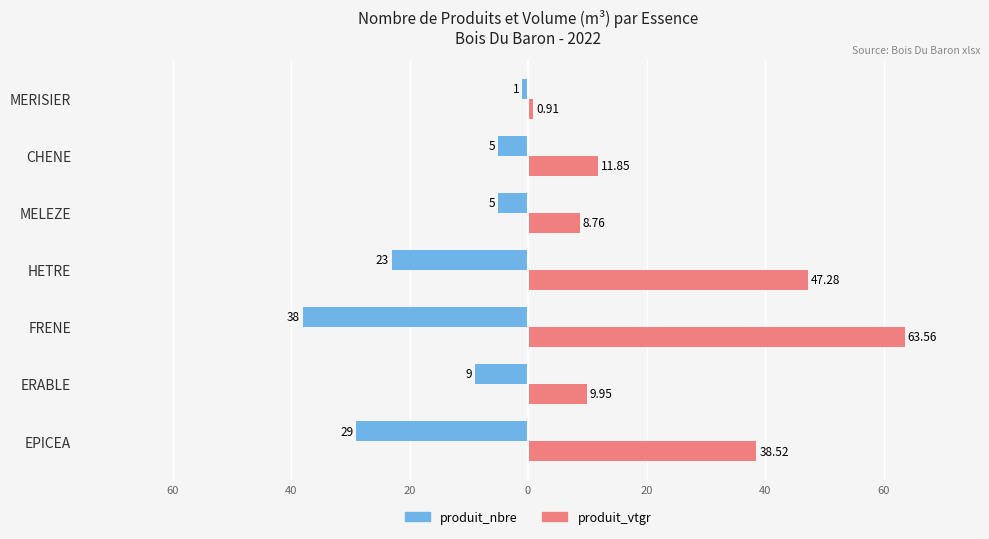

What is the minimum value for produit_nbre?

-38.0